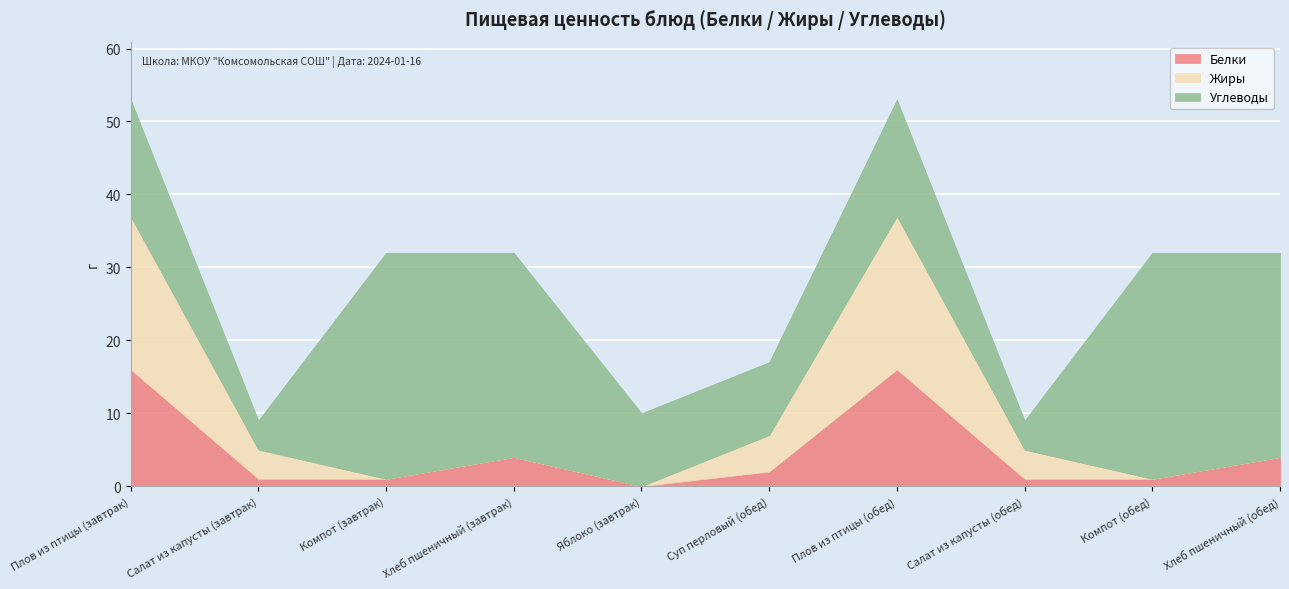

What is the value of the Белки point at the 1st from the left?

16